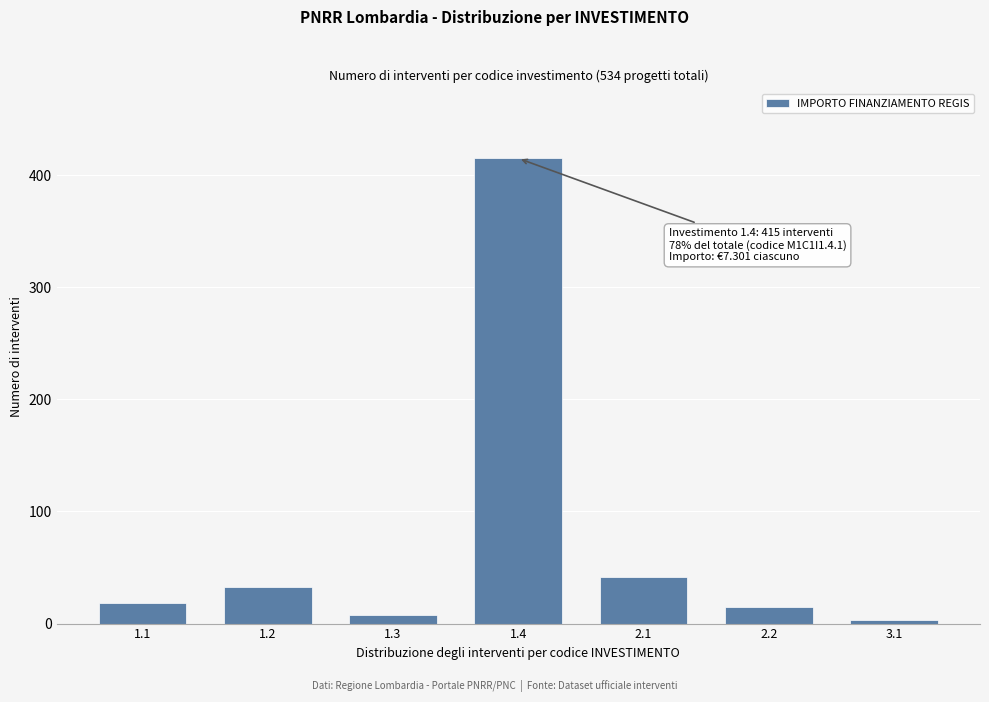

Reading left to right, extract all data points from this chart.

1.1=18	1.2=33	1.3=8	1.4=415	2.1=42	2.2=15	3.1=3